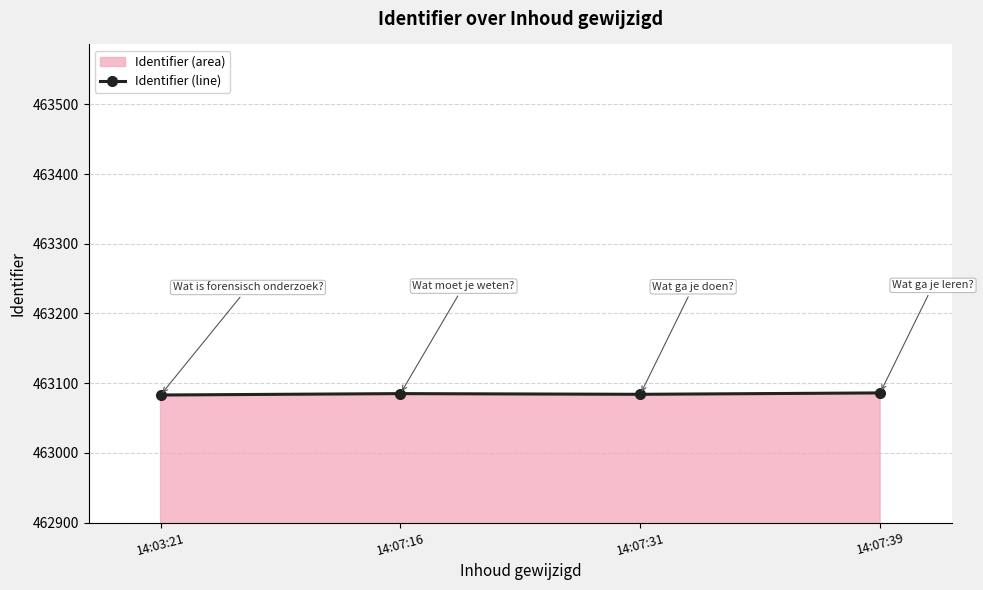

What is the greatest value displayed?

463086